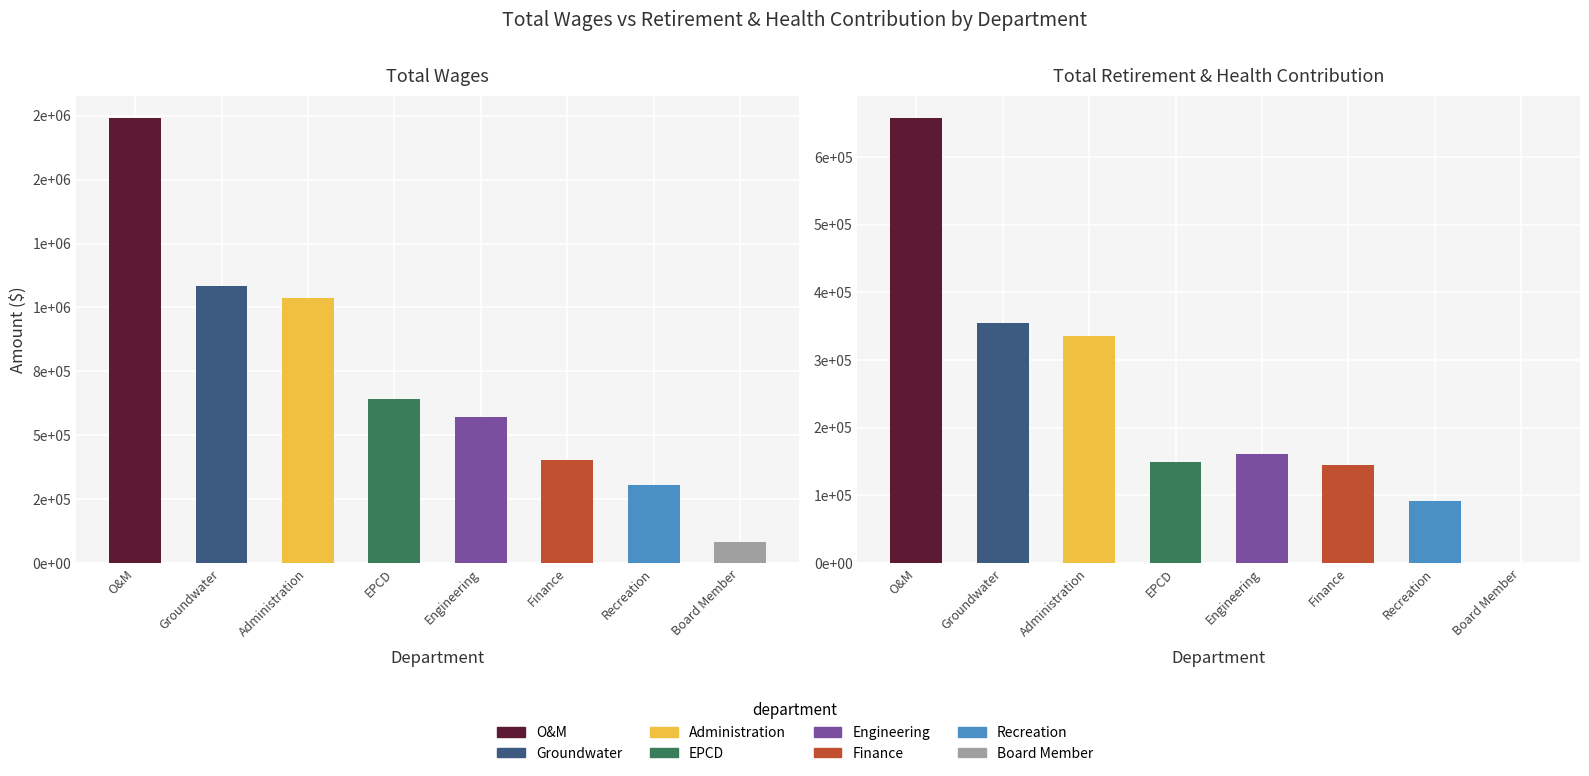

Where does the Total Retirement & Health Contribution series first go above 160886?

O&M